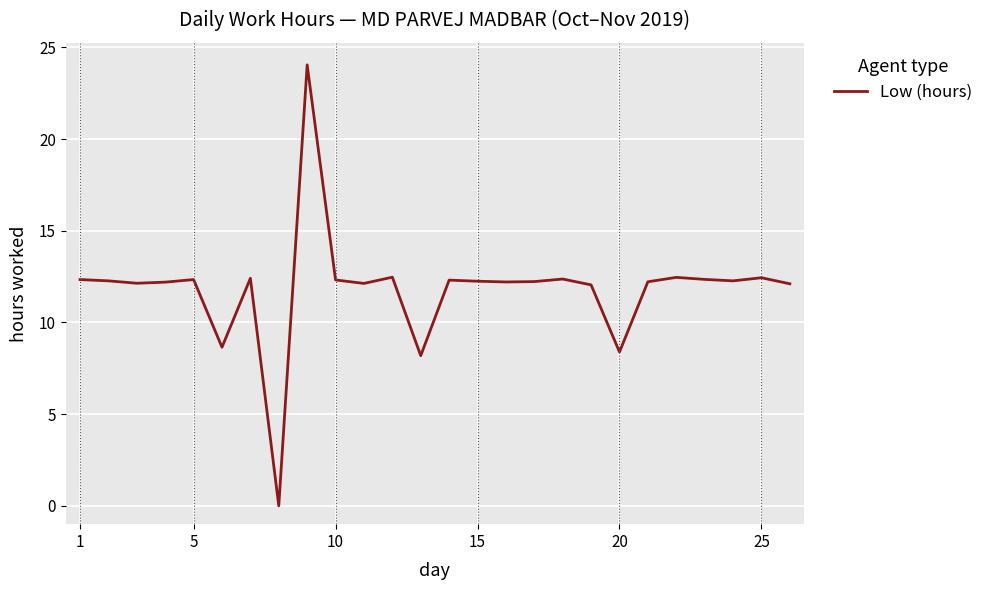

How many series are shown in this chart?

1